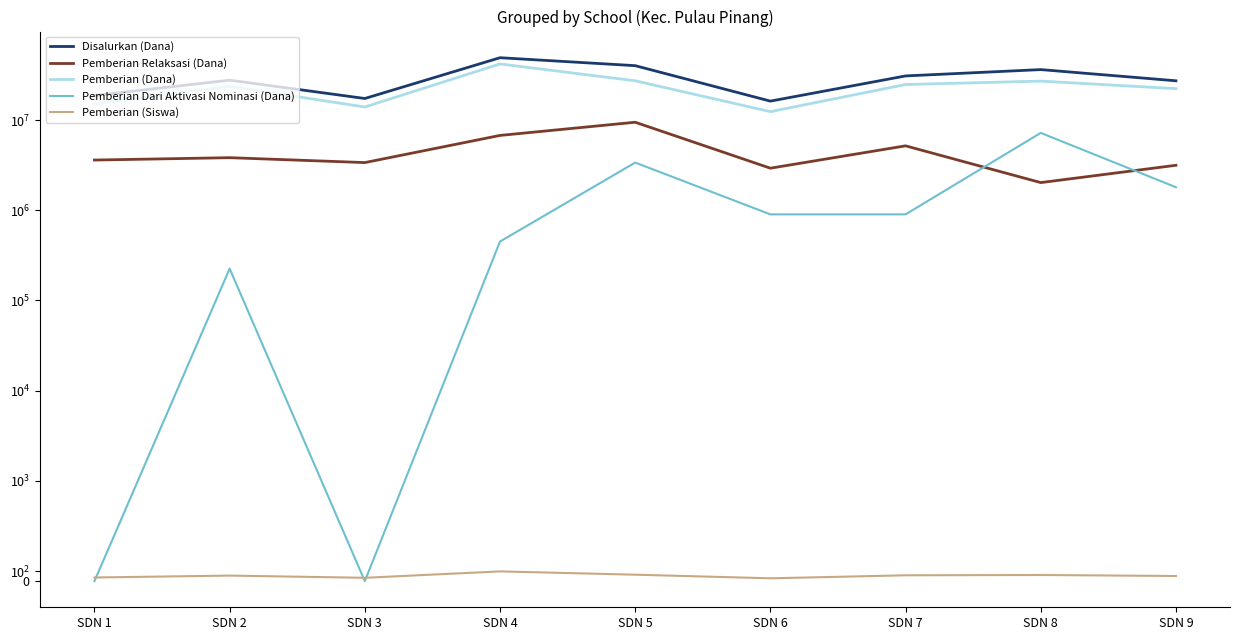

True or false: Pemberian Relaksasi (Dana) has more than 1 interior local peaks.

True